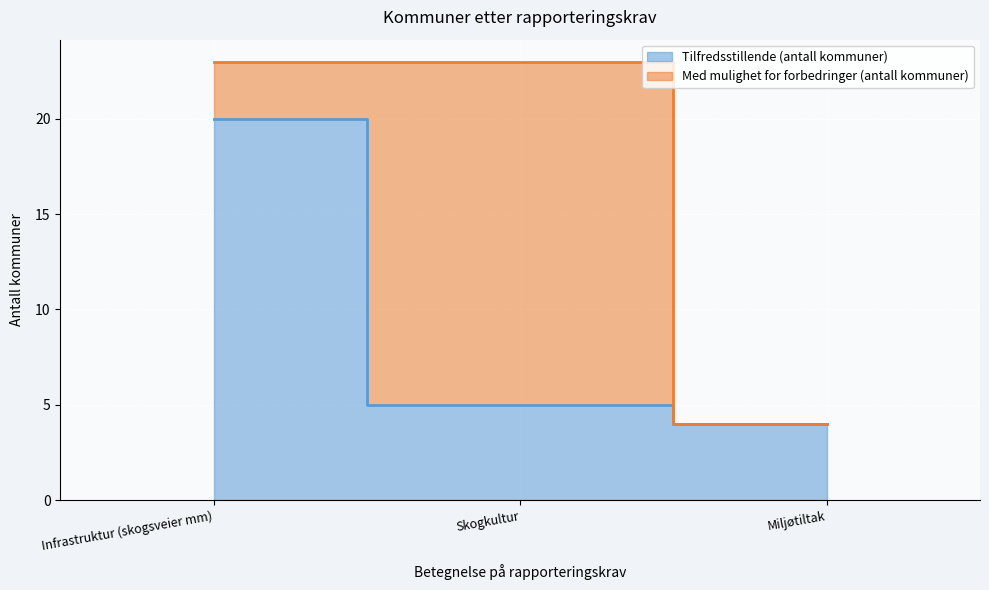

List the labels in order of value, smallest first.

Miljøtiltak, Skogkultur, Infrastruktur (skogsveier mm)